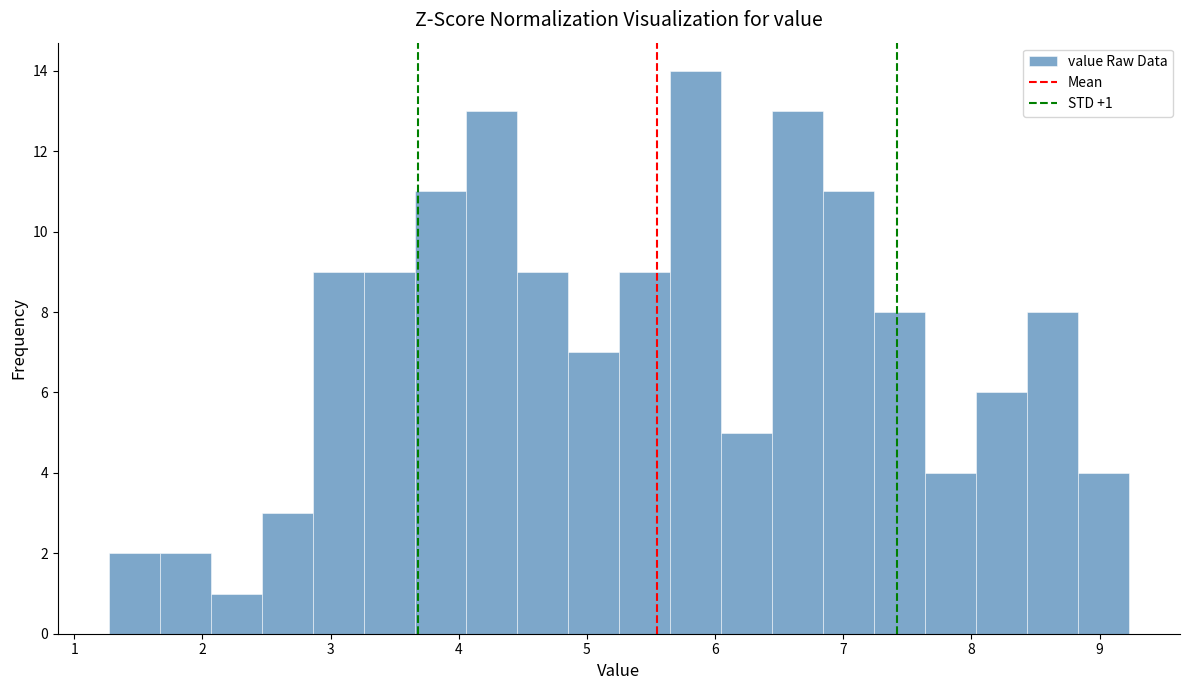

Read against the x-axis, roughly where is the centre of the tallest bar?

5.8